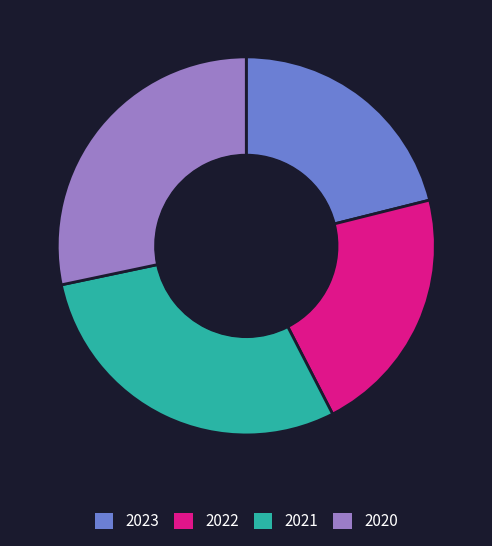

Is the sum of 2022 and 2021 greater than half?

Yes